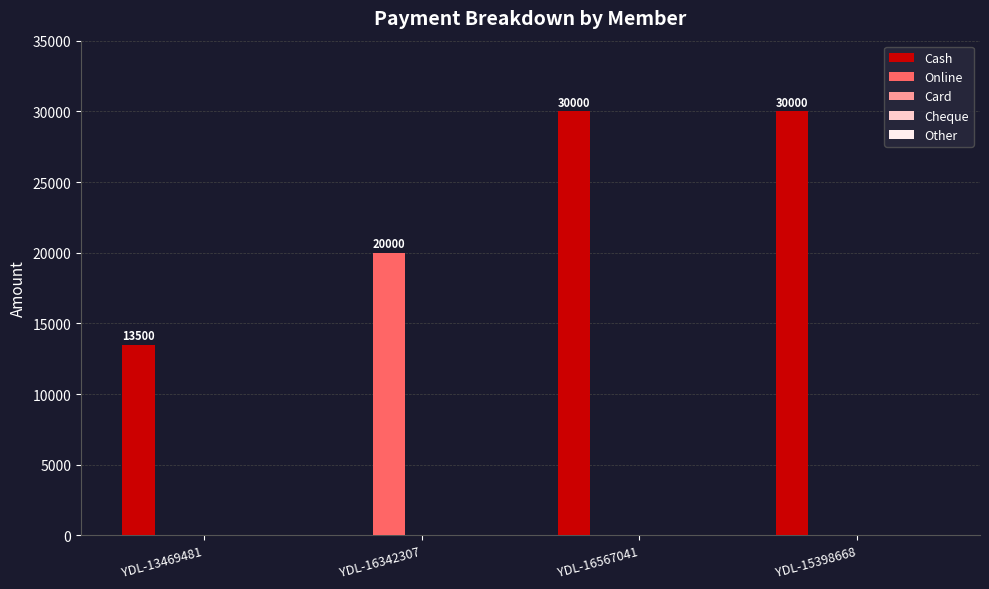

What is the maximum value for Cash?

30000